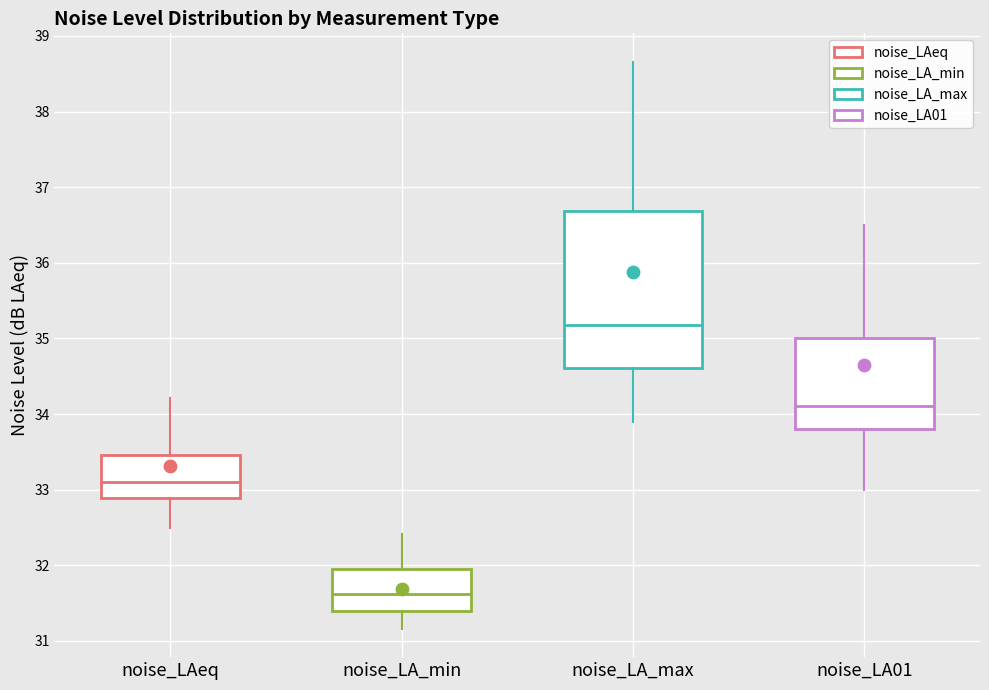

Where does the upper whisker of the box for noise_LAeq end on the y-axis? The values are not printed on the chart, so give them approximately, as read against the axis.

34.2